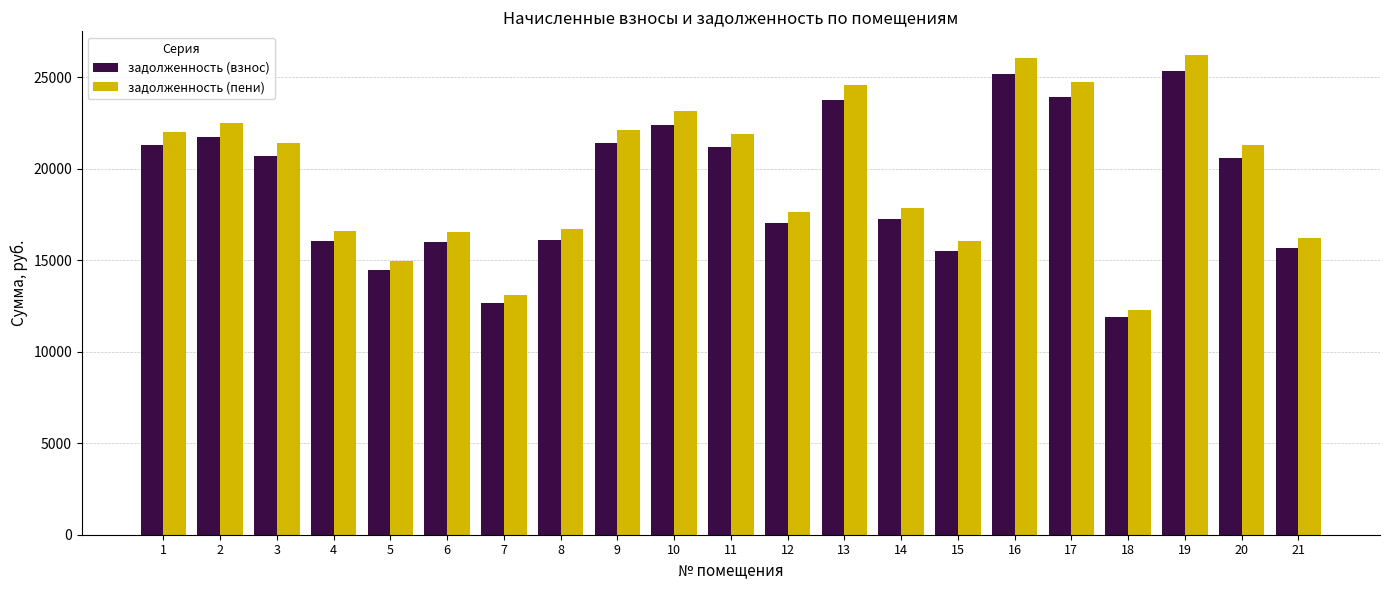

How many groups of bars are there?

21